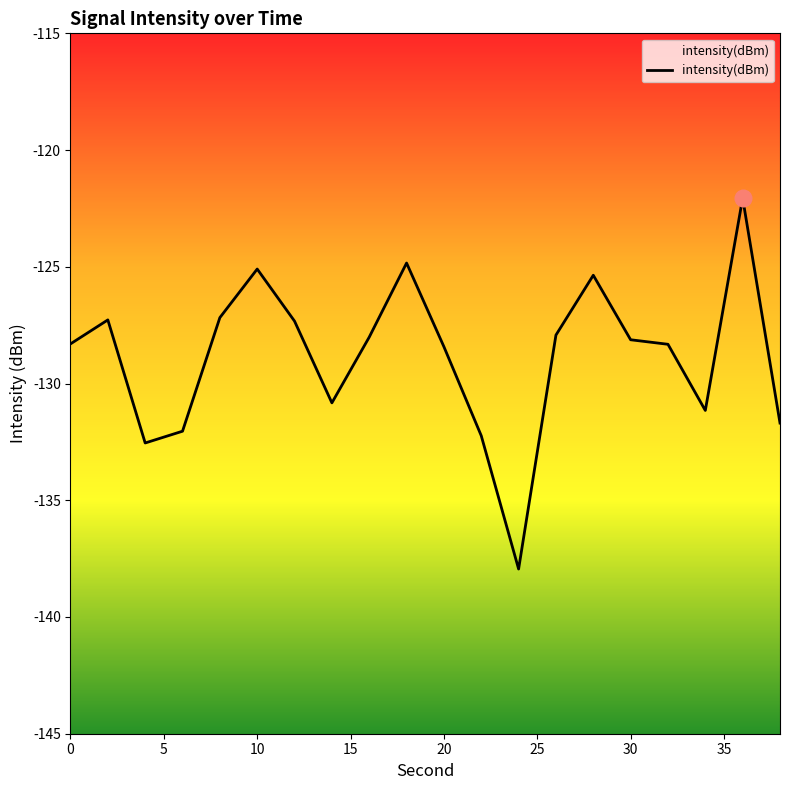

How many data points does each series have?

20